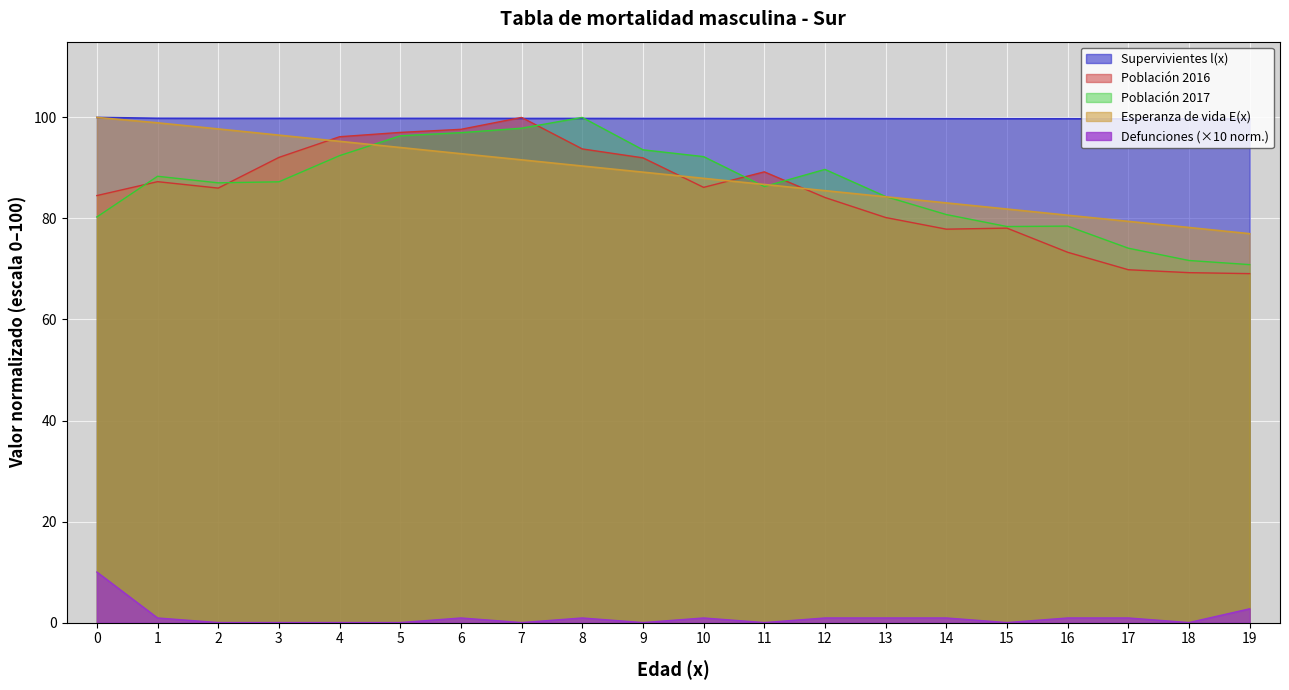

How many series are shown in this chart?

5